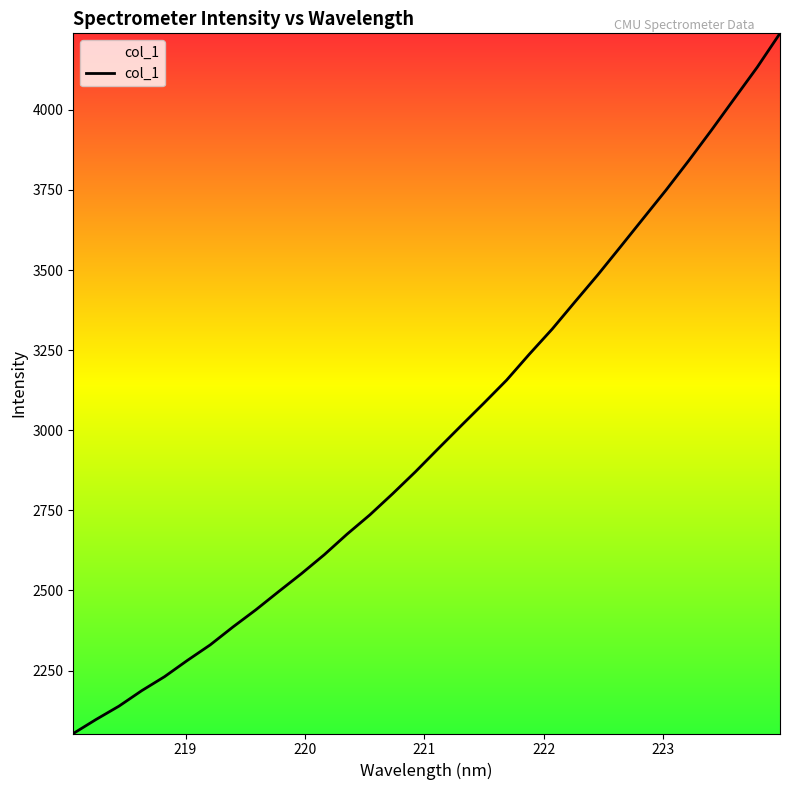

What is the greatest value displayed?

4238.8